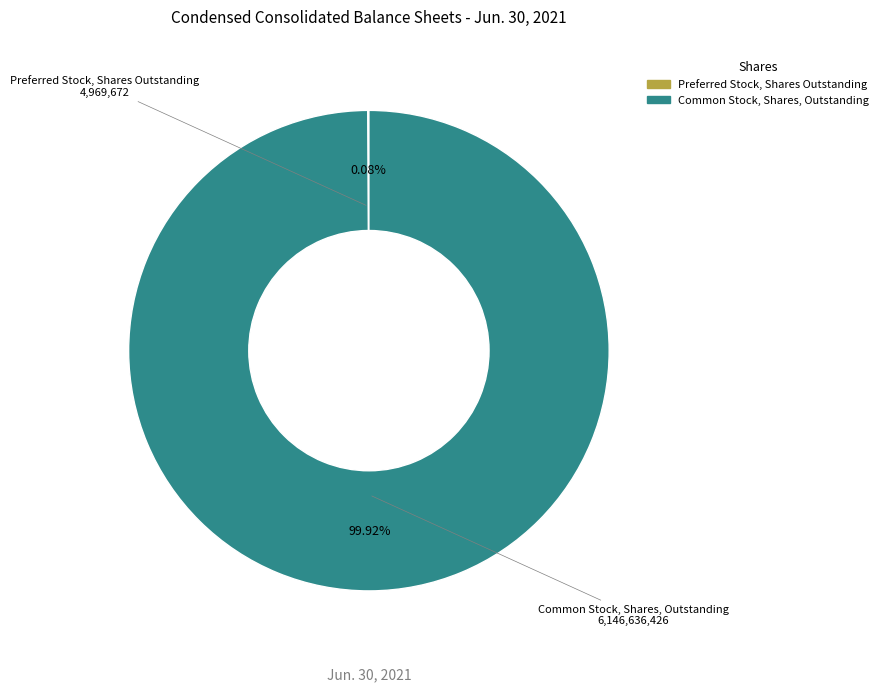

Does Common Stock, Shares, Outstanding represent more than half of the total?

Yes